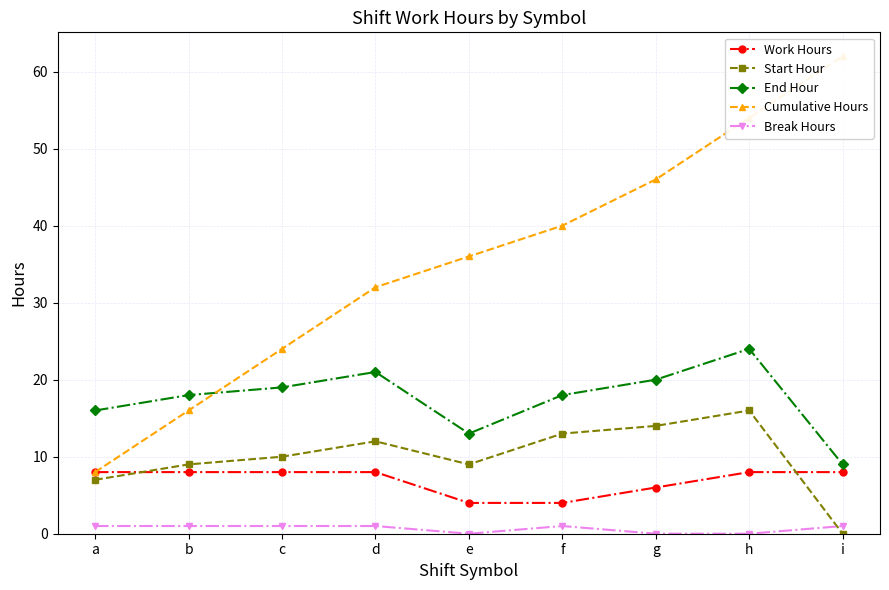

Where is the first local maximum for Start Hour?

d